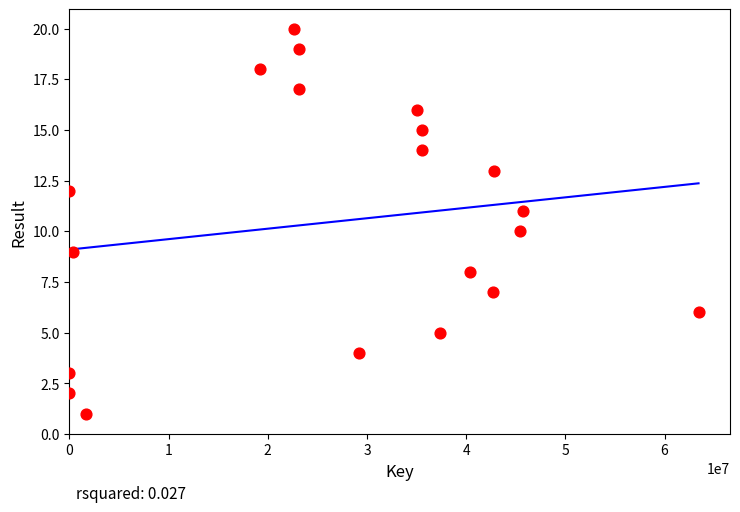

What is the range of Y values (max minus min)?

19